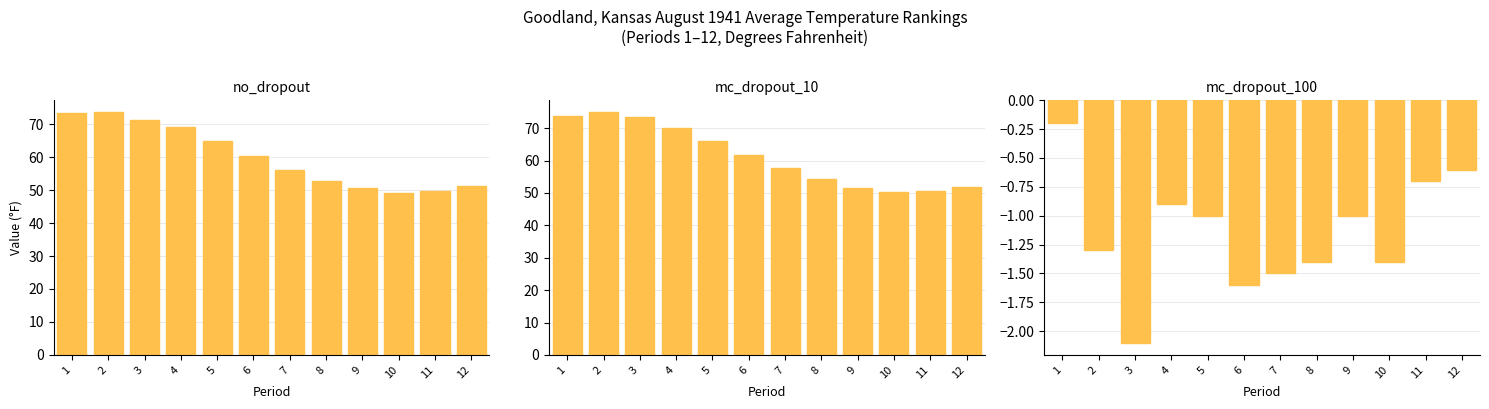

True or false: mc_dropout_10 has a value of 24.0 at 4.

False